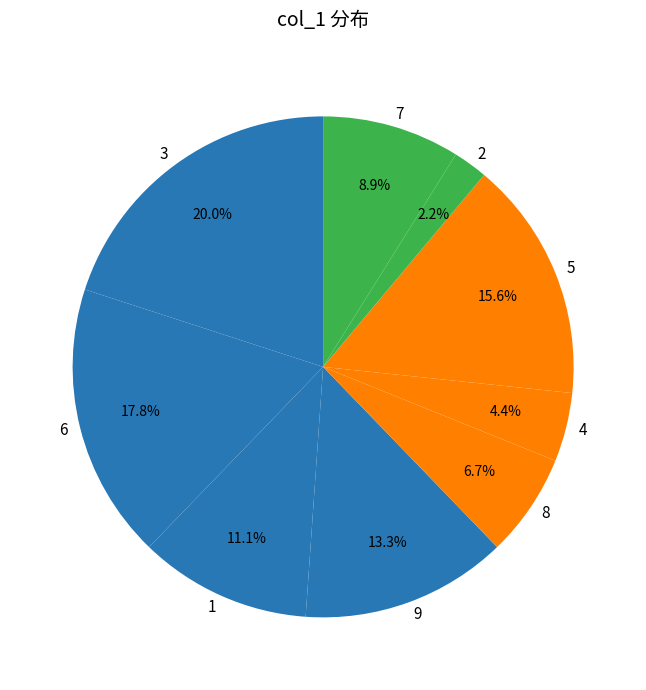

To the nearest percent, what percentage of the pie is 5?

16%